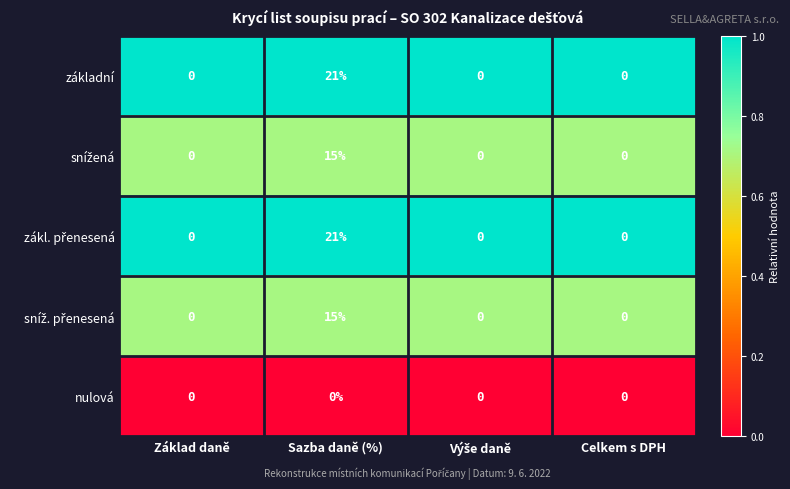

Count the základní values in the range 0 to 21.

4